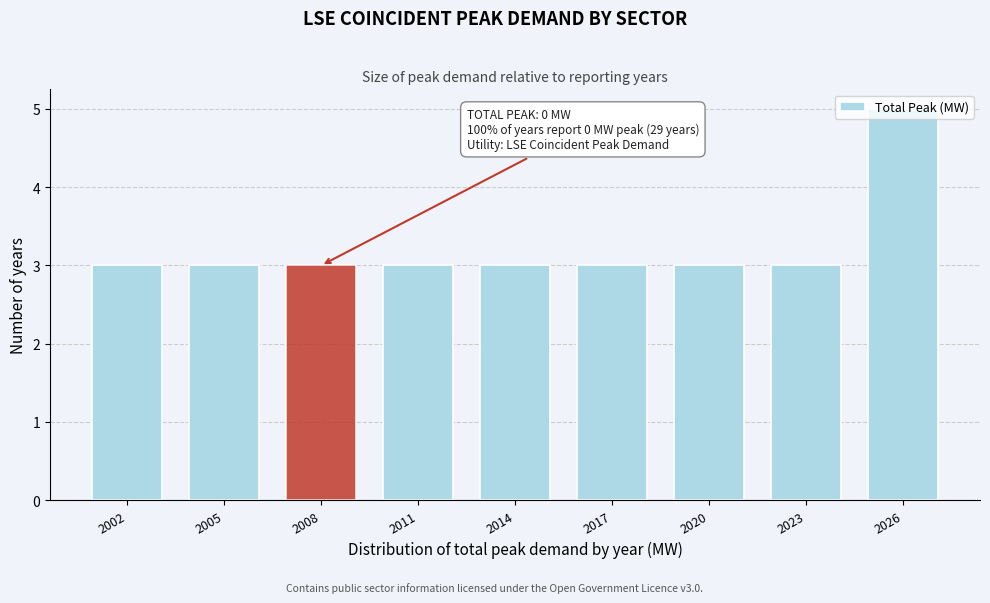

What is the average value?

3